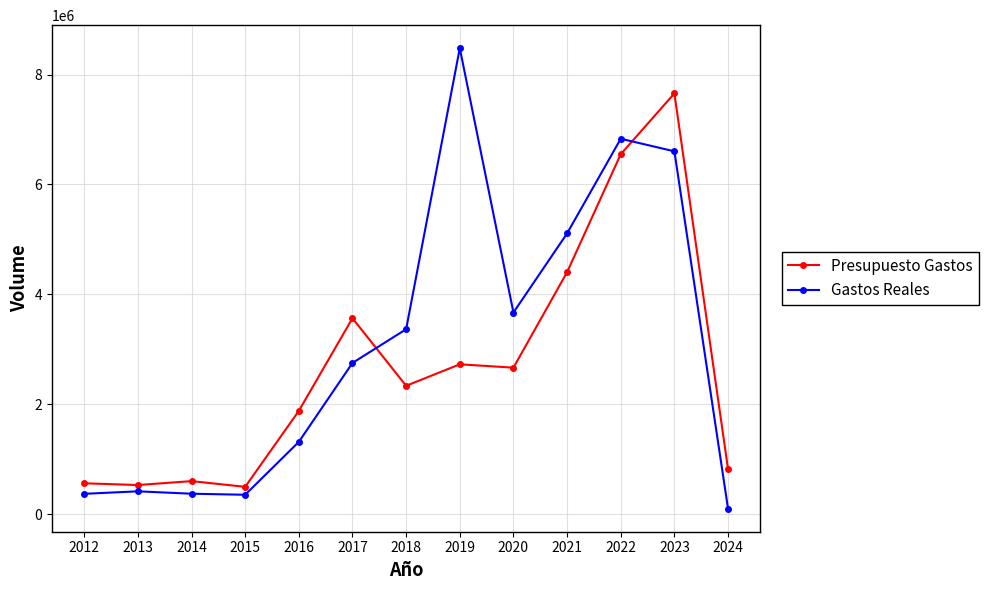

Which category has the highest value across all series?

2019